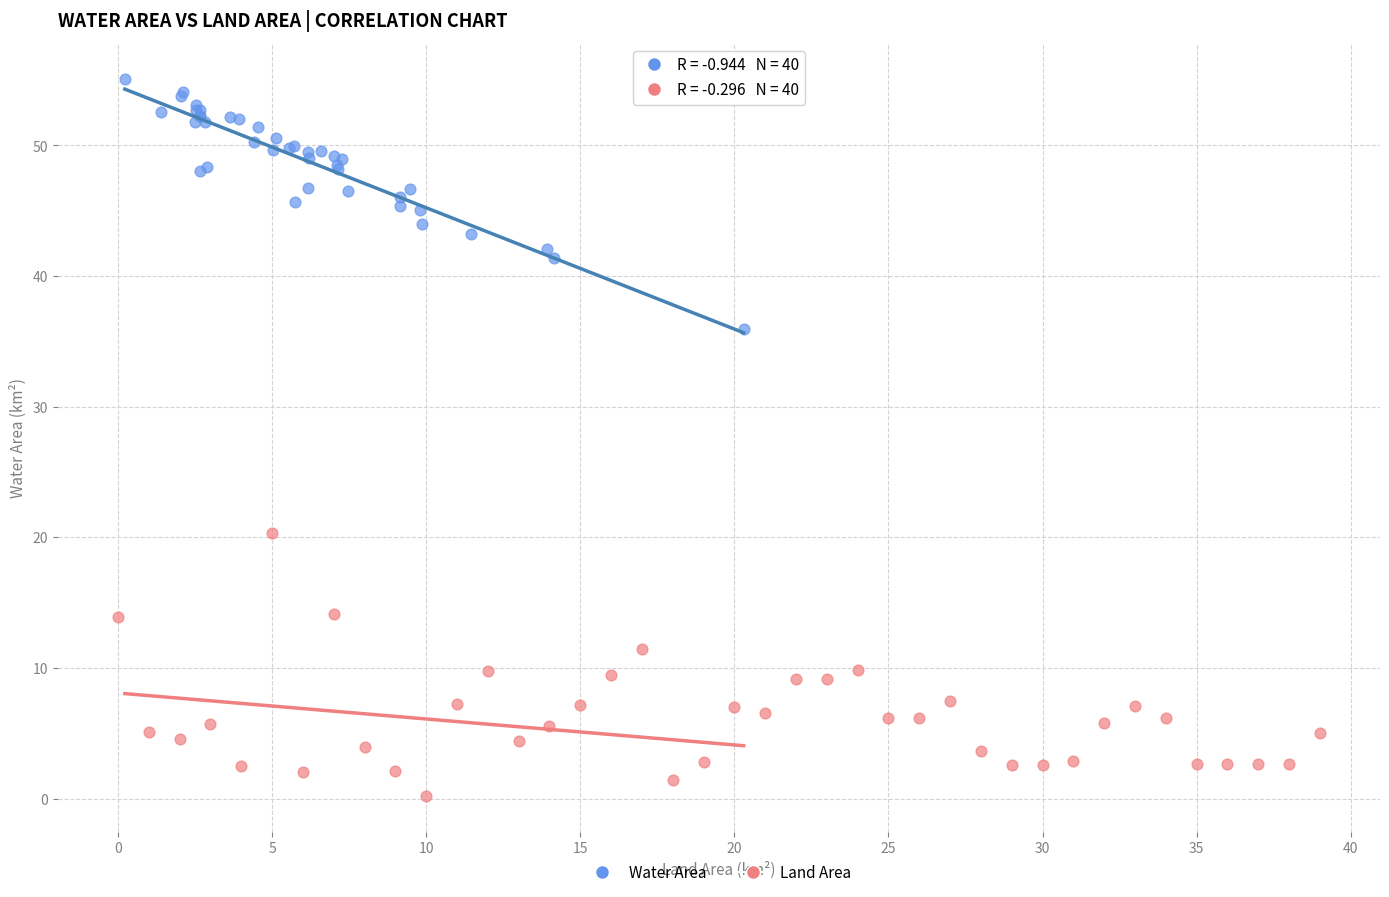

What are all the series names shown in the legend?

Water Area, Land Area